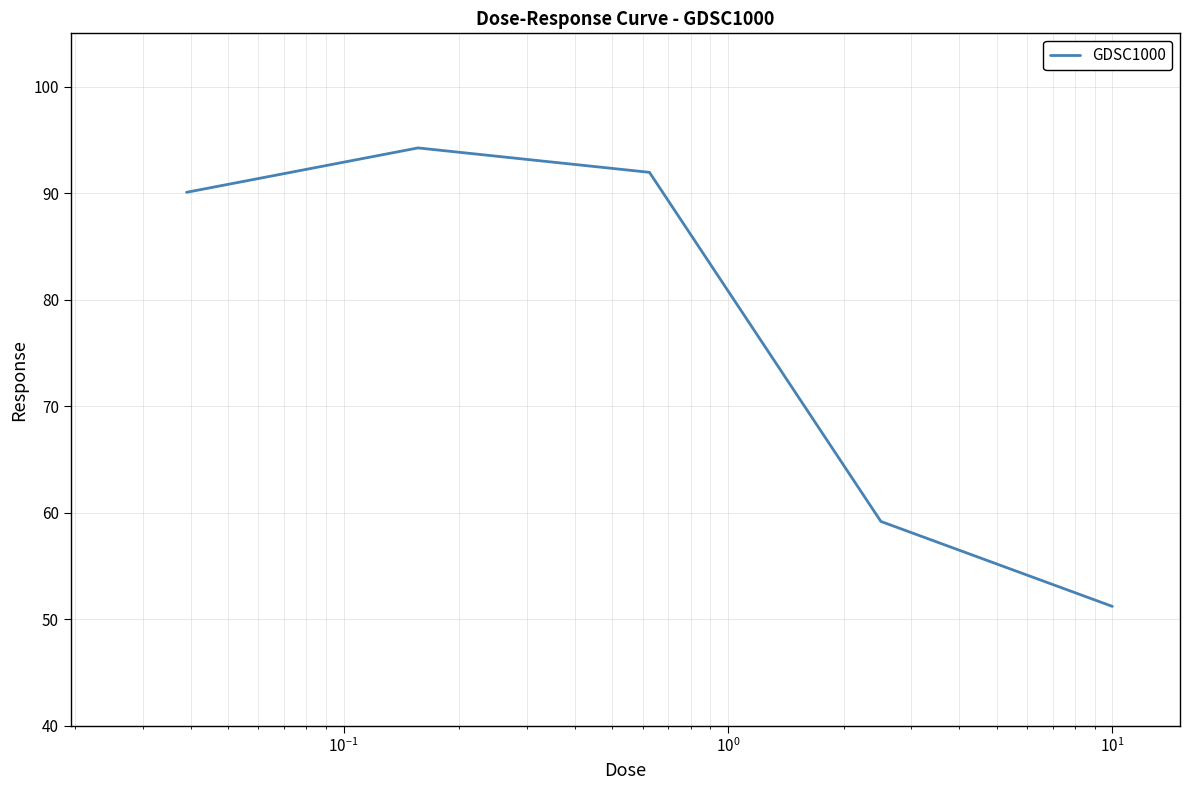

What is the maximum value shown in the chart?

94.2